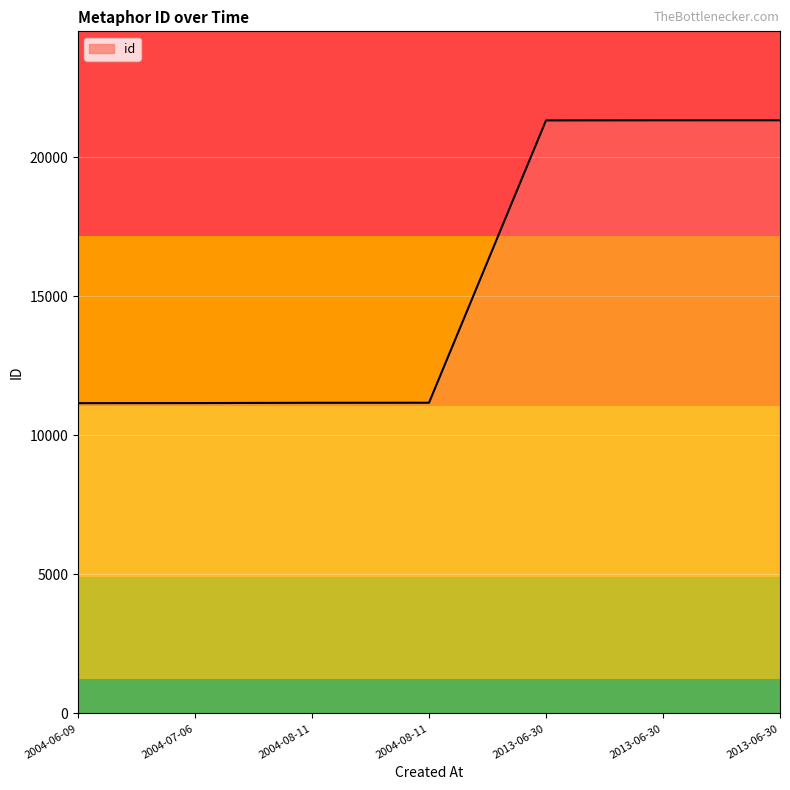

What is the label of the 2nd point from the right?

2013-06-30